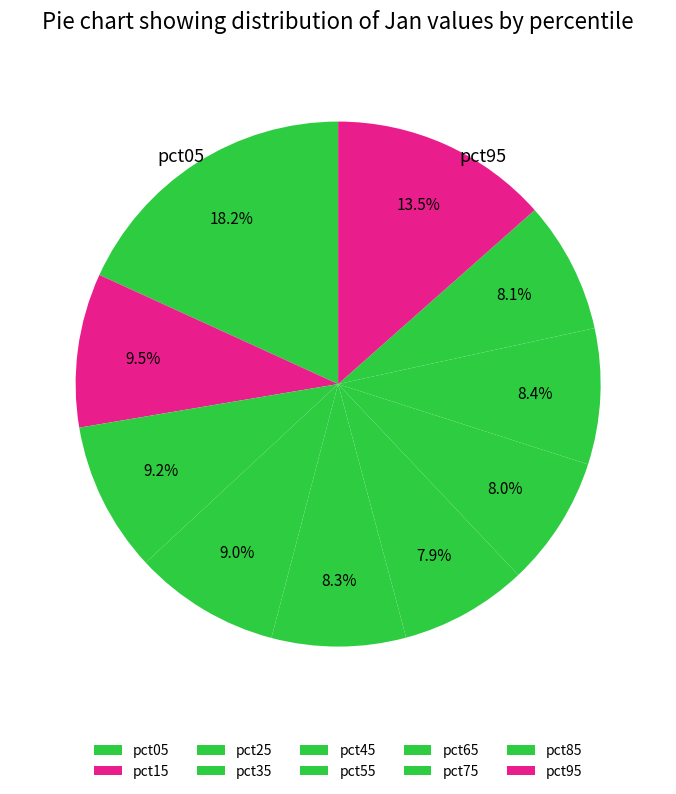

How many segments does this pie chart have?

10